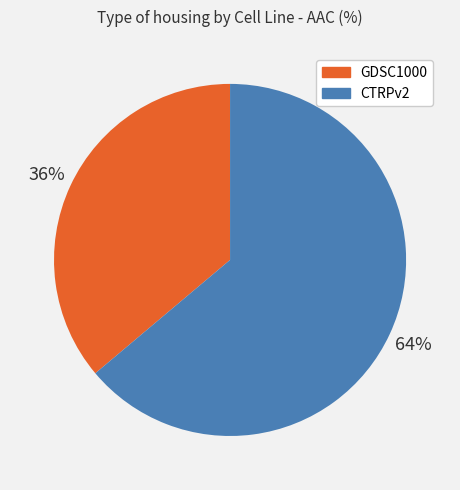

To the nearest percent, what is the average slice percentage?

50%